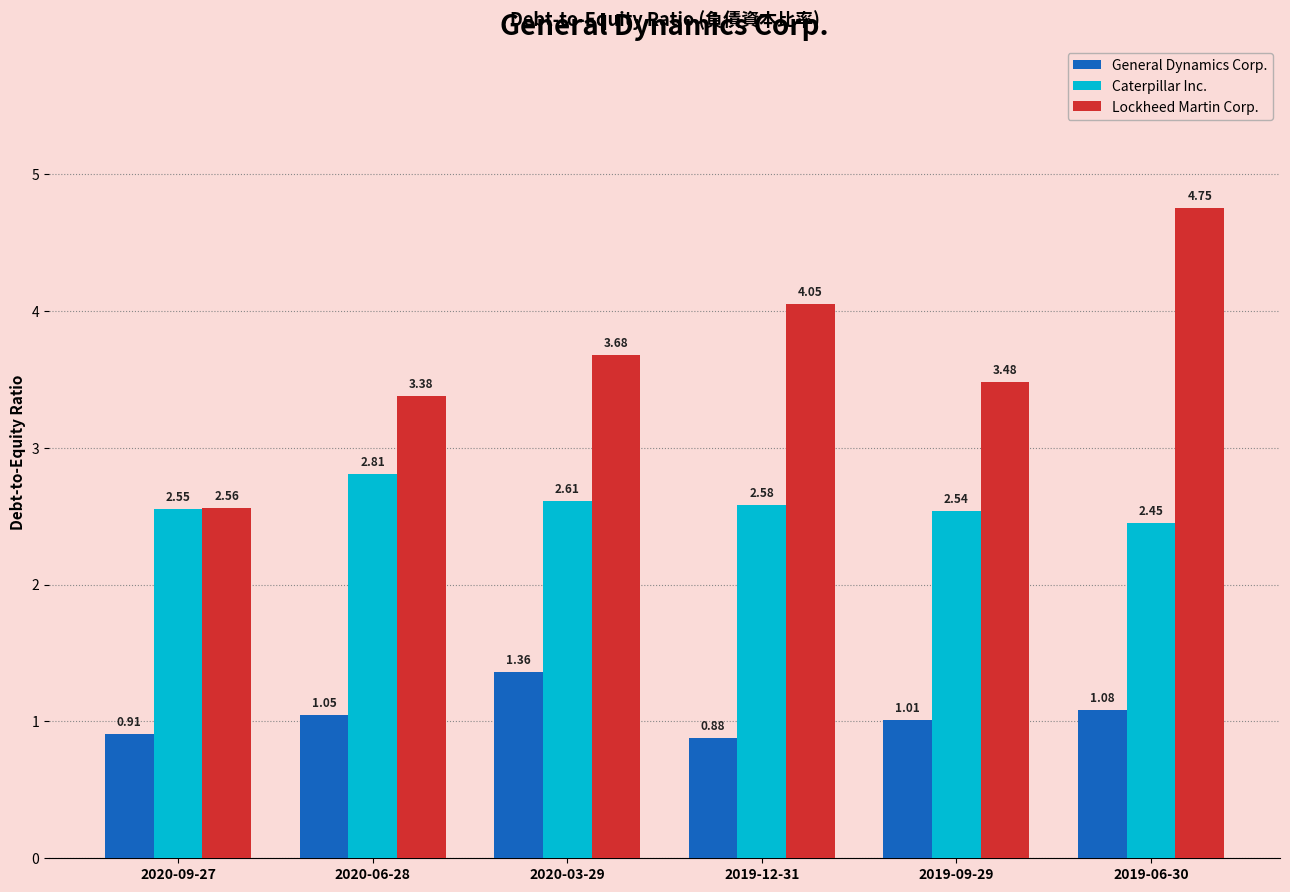

What is the label of the 1st bar from the right?

2019-06-30